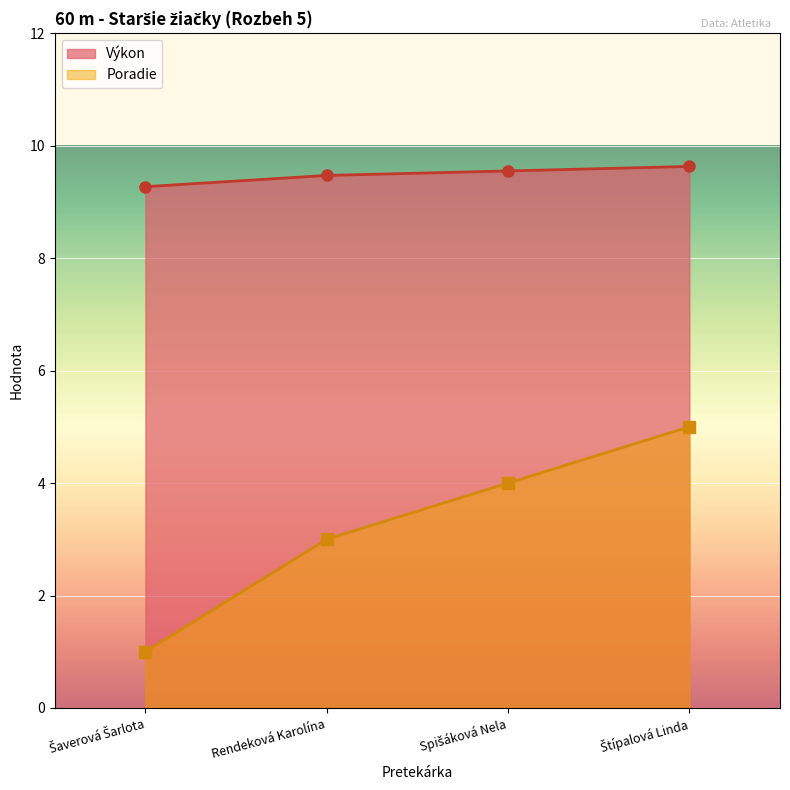

Reading right to left, extract all data points from this chart.

Poradie: 5.0	4.0	3.0	1.0
Výkon: 9.6	9.6	9.5	9.3